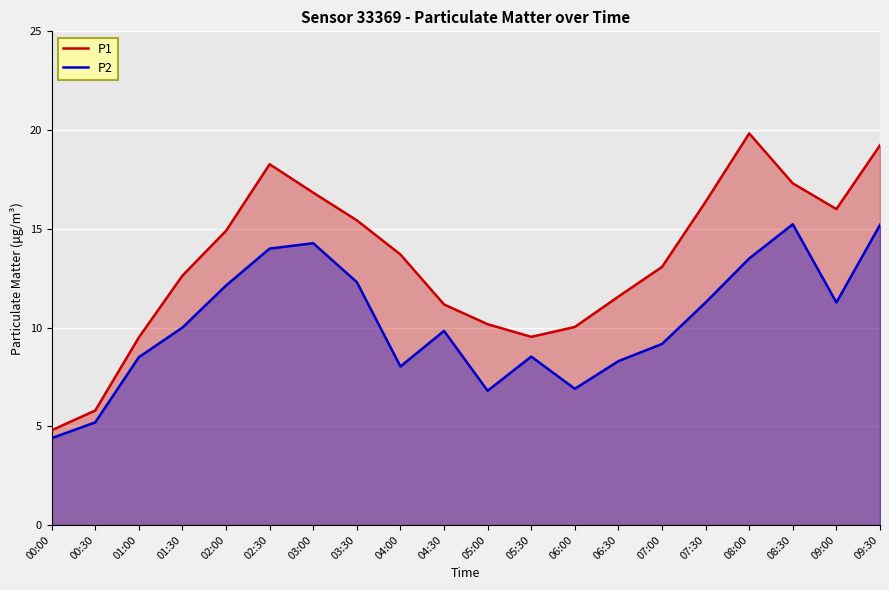

List the series in order of their overall mean, highest first.

P1, P2